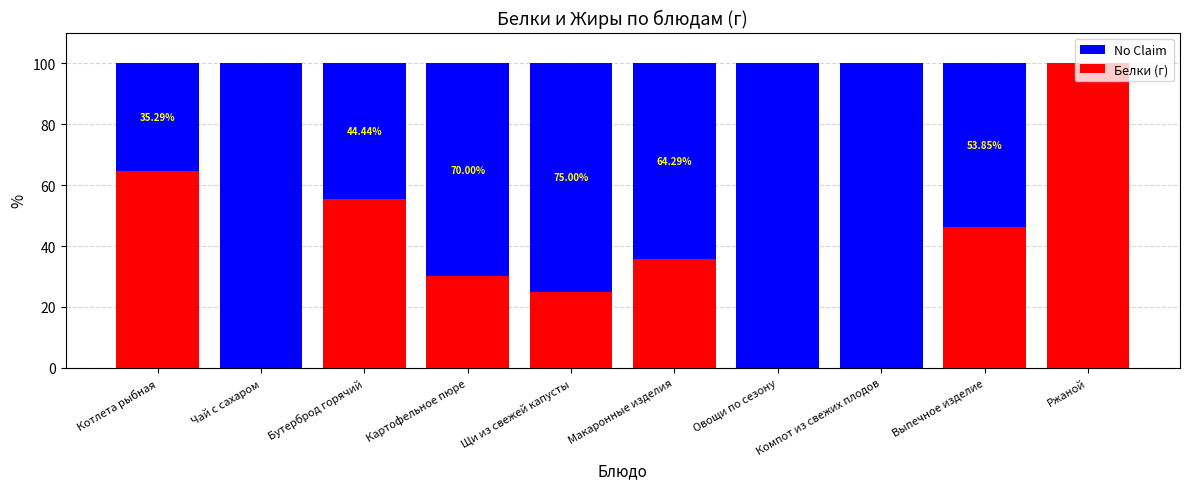

At how many categories does at least one series exceed 1?

10